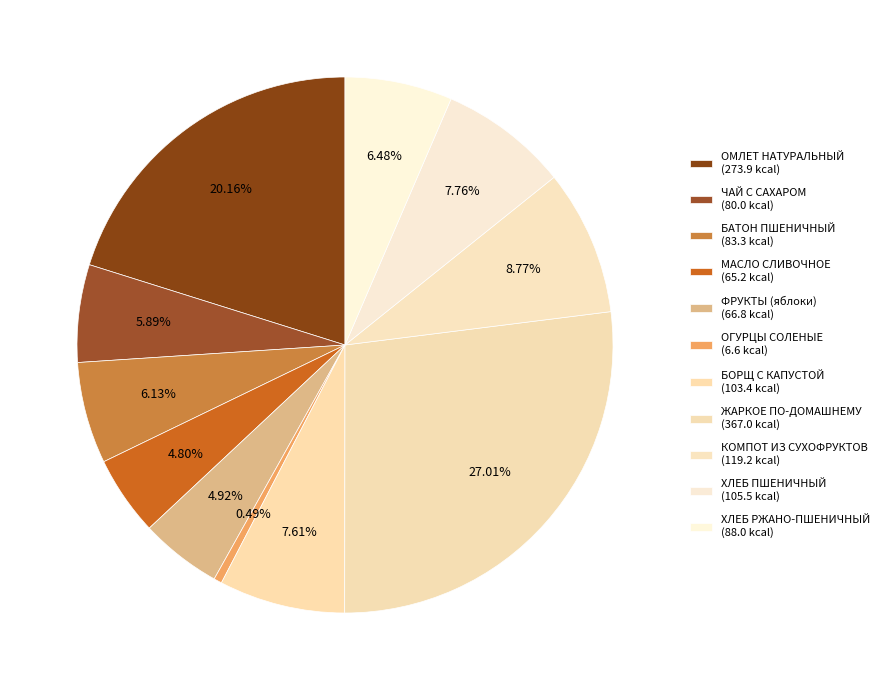

Do БОРЩ С КАПУСТОЙ and ФРУКТЫ (яблоки) together represent more than half of the pie?

No